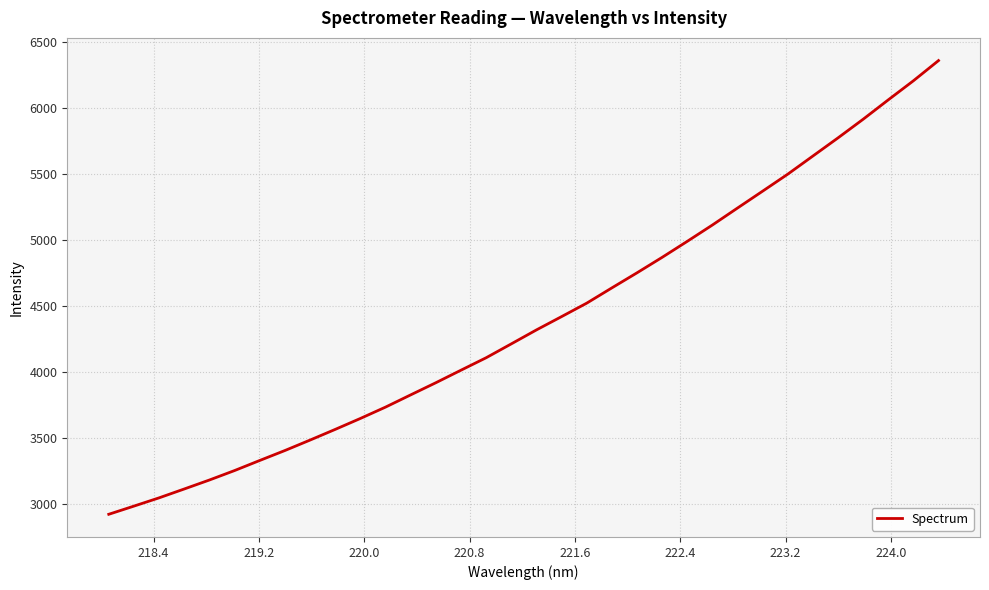

What is the difference between the maximum and minimum values?

3439.3